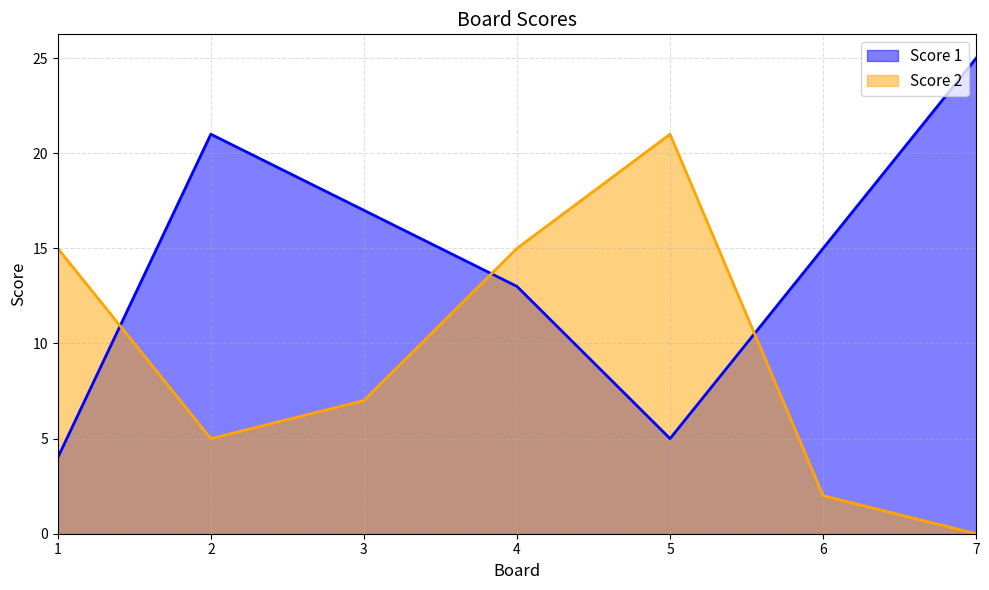

In Score 2, how many points are higher than both neighbors (excluding endpoints)?

1